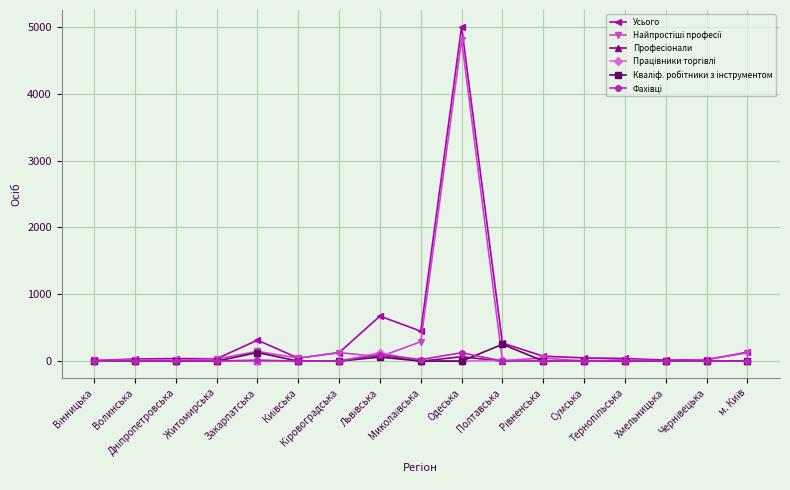

Which series has the largest range (max minus min)?

Усього